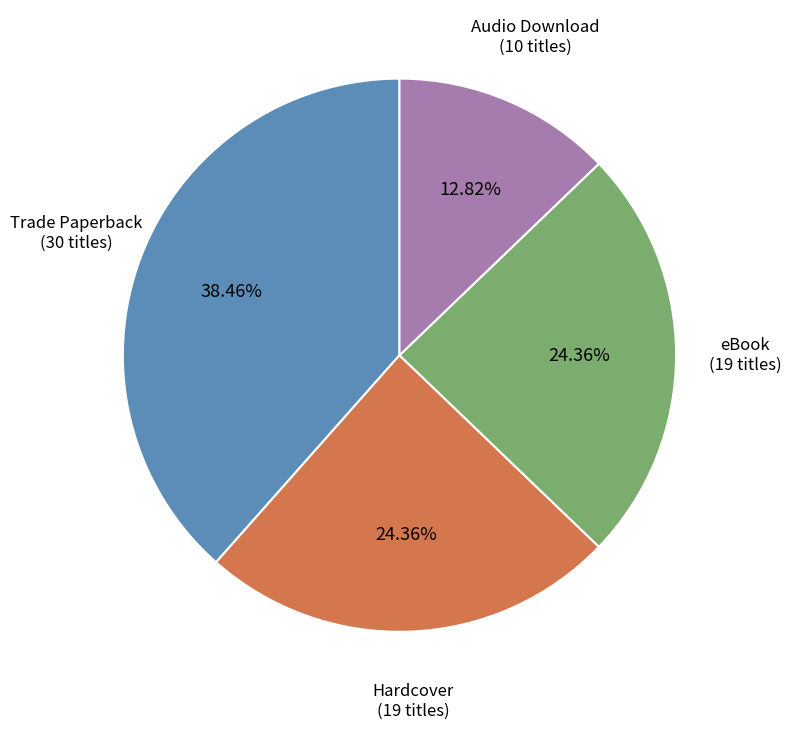

Is there any slice that represents more than half of the pie?

No